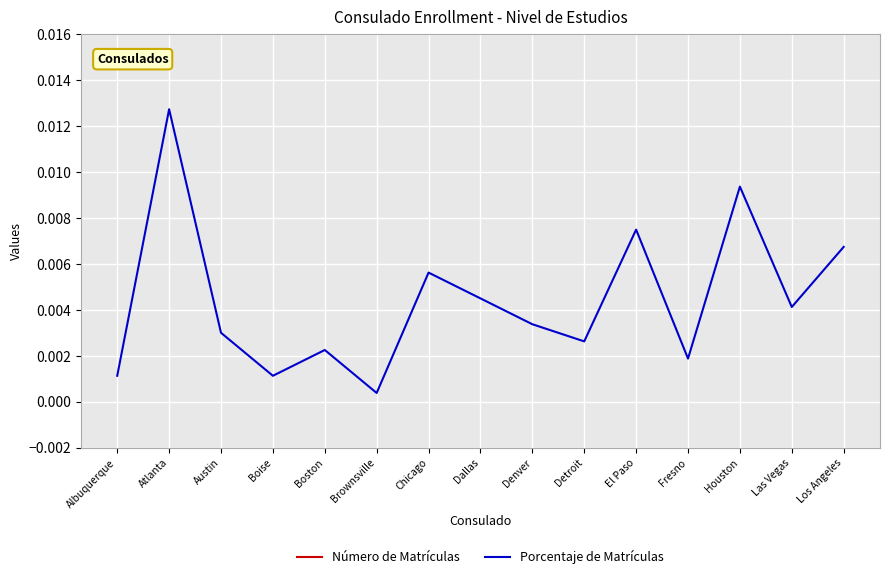

In Número de Matrículas, how many points are lower than both neighbors (excluding endpoints)?

5